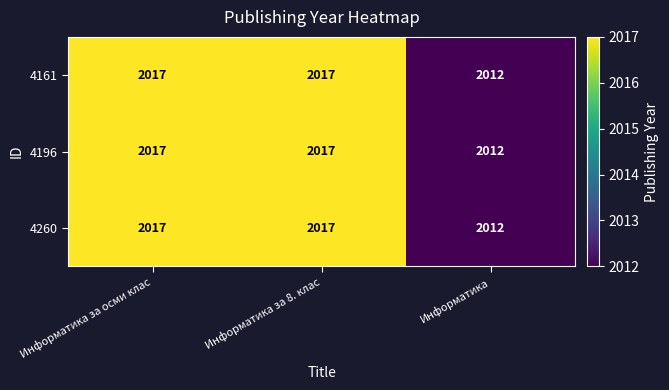

What is the sum of all 4196 values?

6046